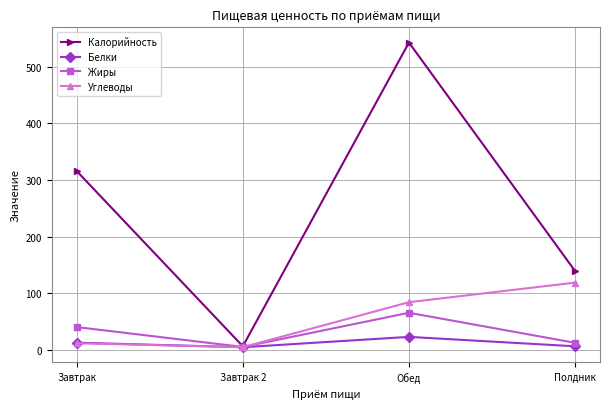

True or false: Жиры has more than 1 interior local peaks.

False